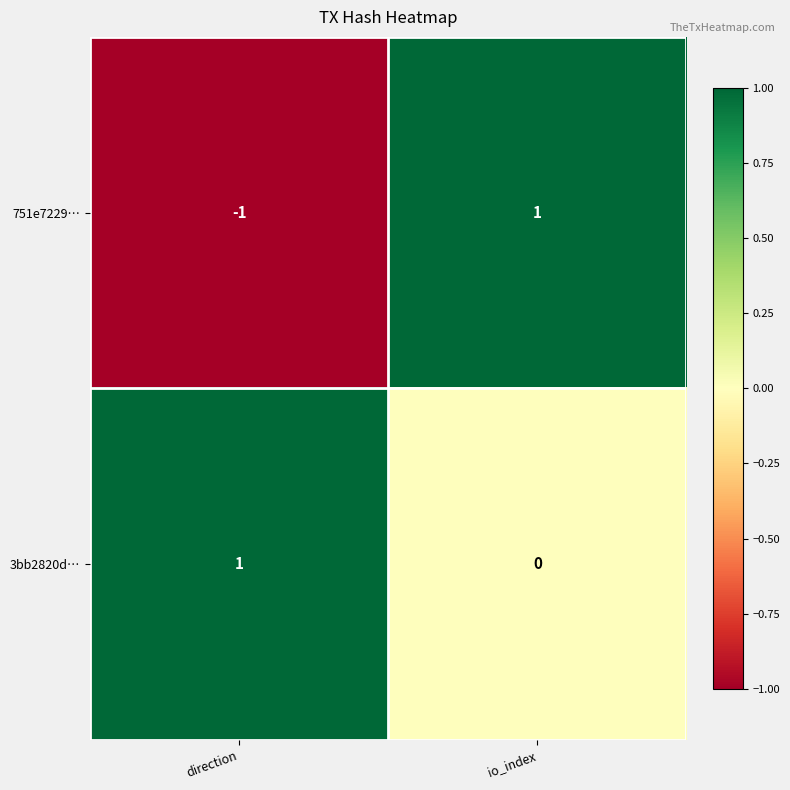

Rank the series by their average value, from lowest to highest.

751e7229…, 3bb2820d…